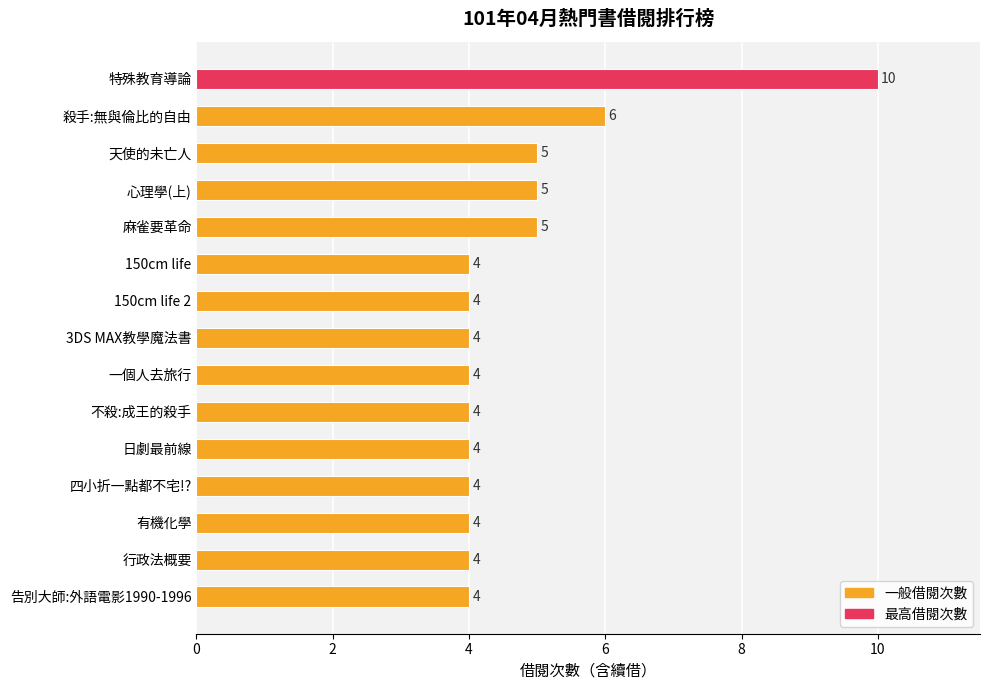

Does the chart contain stacked bars?

No